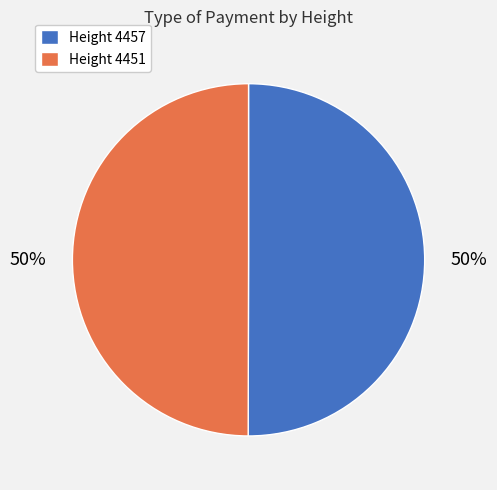

To the nearest percent, what is the average slice percentage?

50%